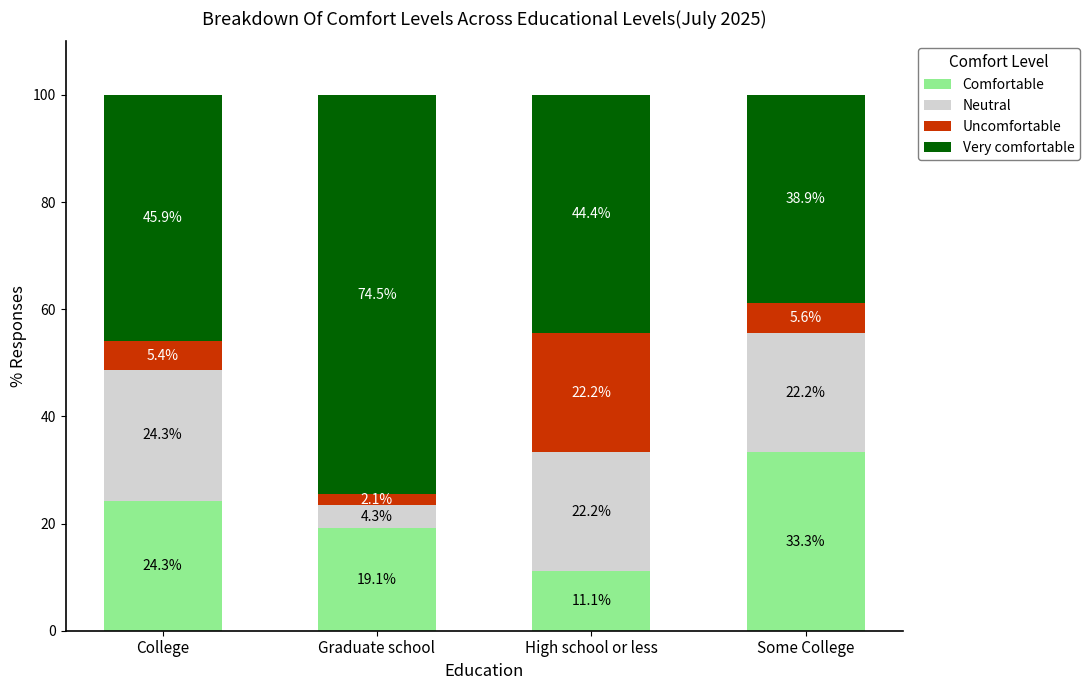

At which label does Comfortable reach its peak?

Some College